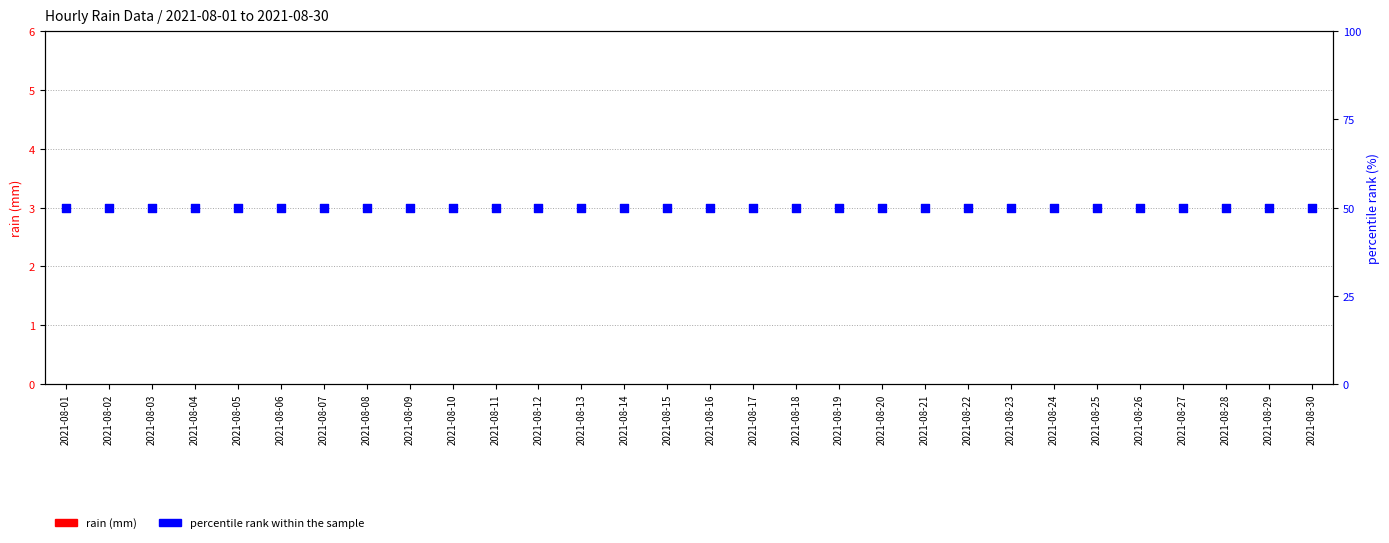

Which series has the largest Y range (max minus min)?

rain (mm)